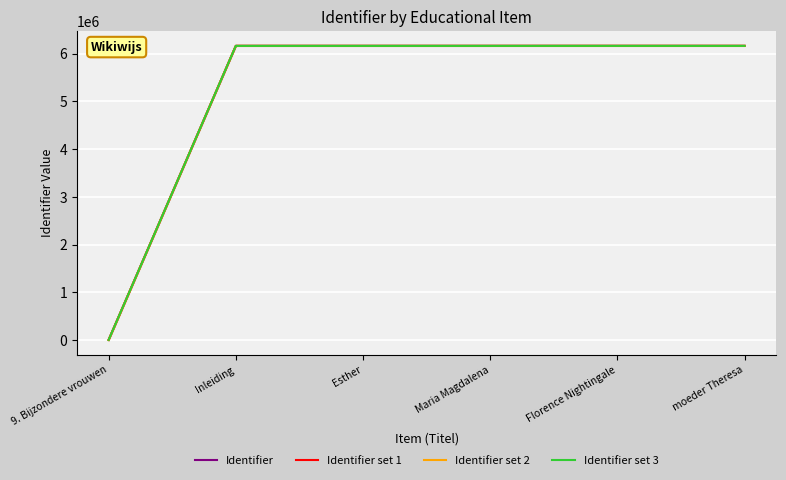

How many values in the Identifier series exceed 6163625?

2